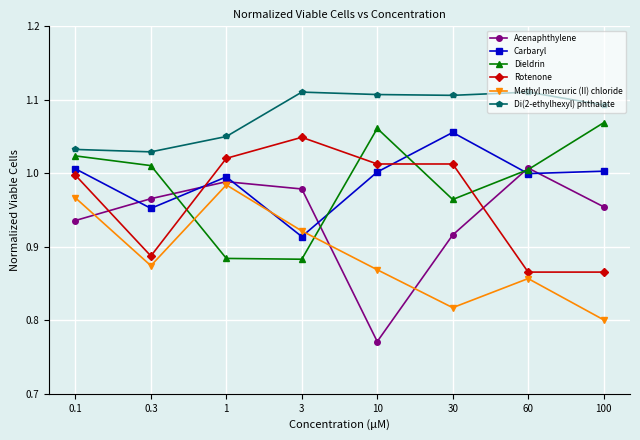

True or false: Acenaphthylene has a value of 1.0 at 1.

True